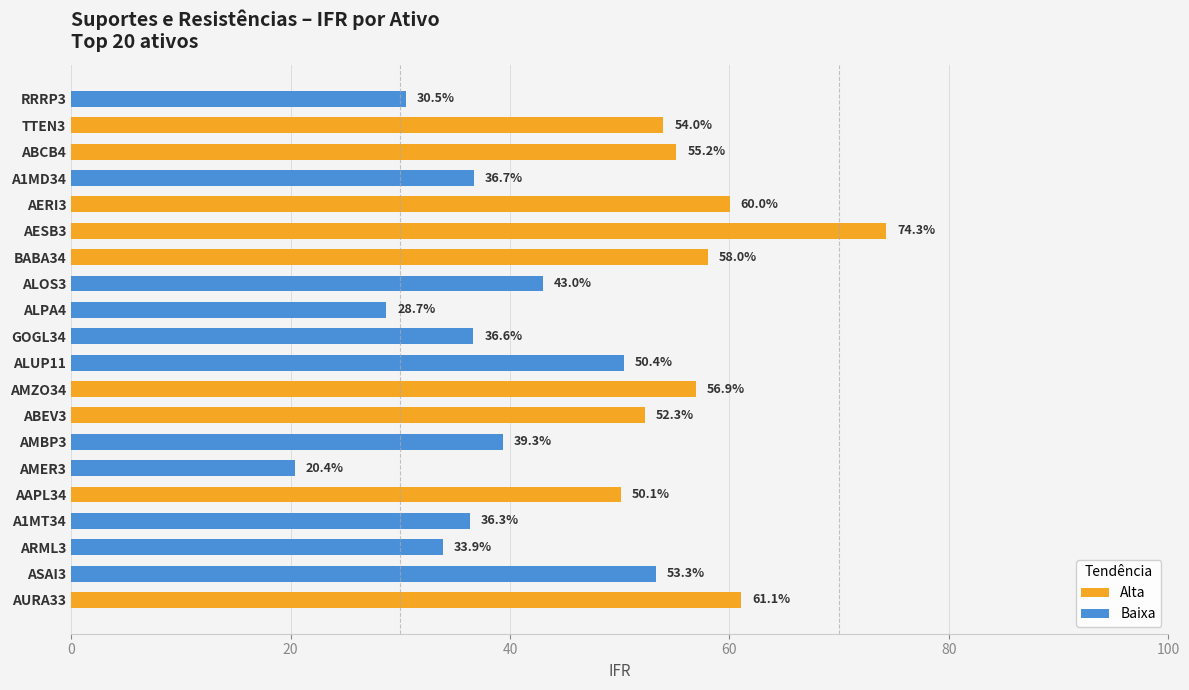

The chart shows a value of 36.6 at GOGL34. True or false?

True